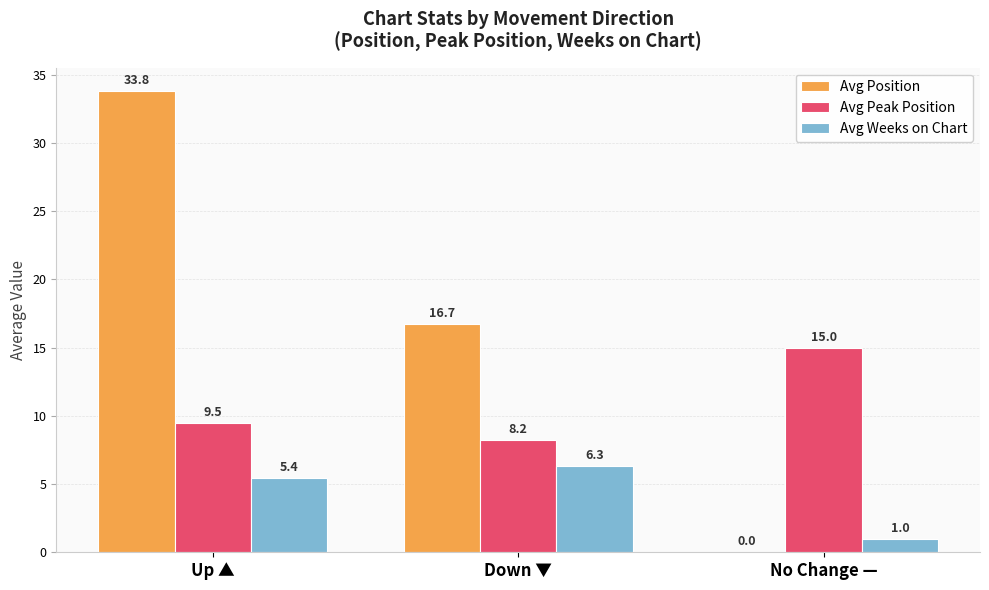

At which category is the sum across all series the highest?

Up ▲